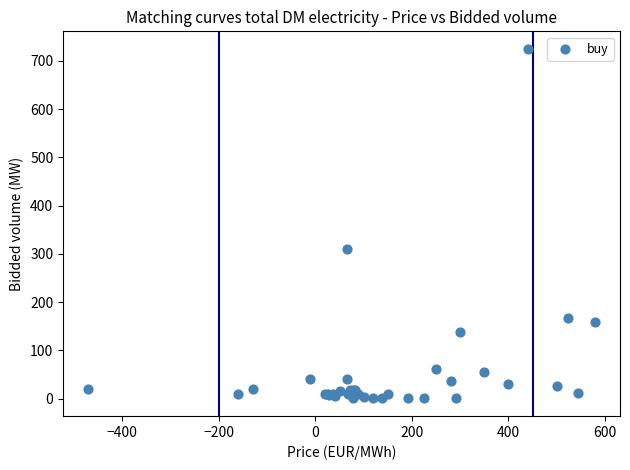

What Y value in the scatter plot is closest to 362?

310.0